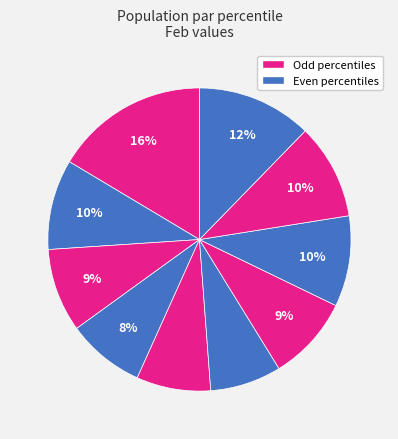

How many segments does this pie chart have?

10